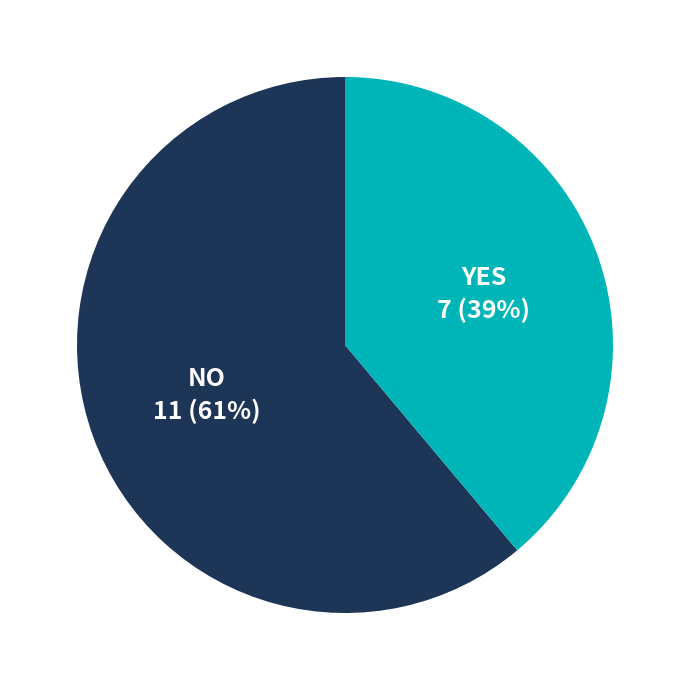

How many segments does this pie chart have?

2